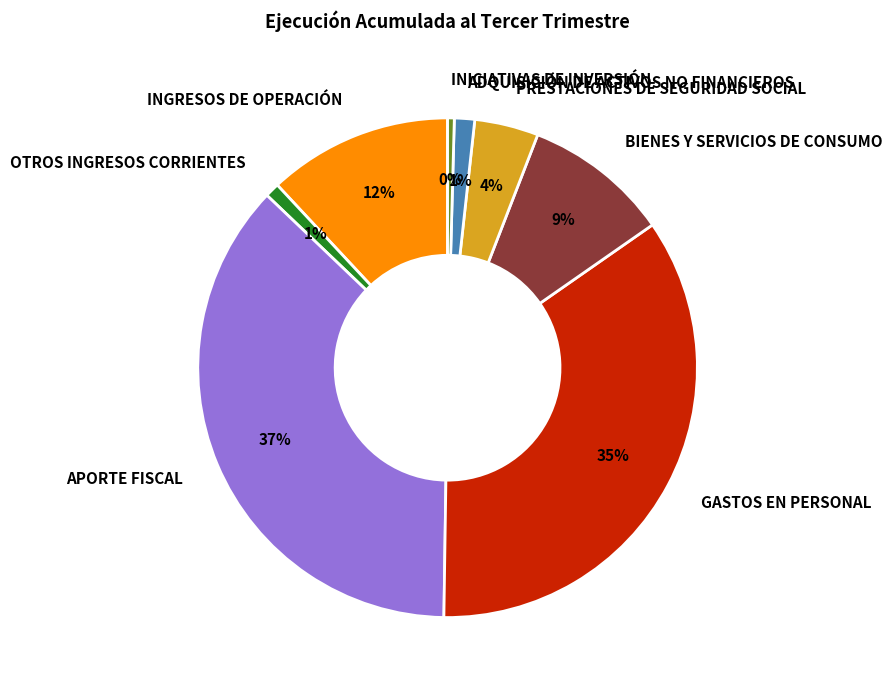

Is APORTE FISCAL the majority of the pie?

No